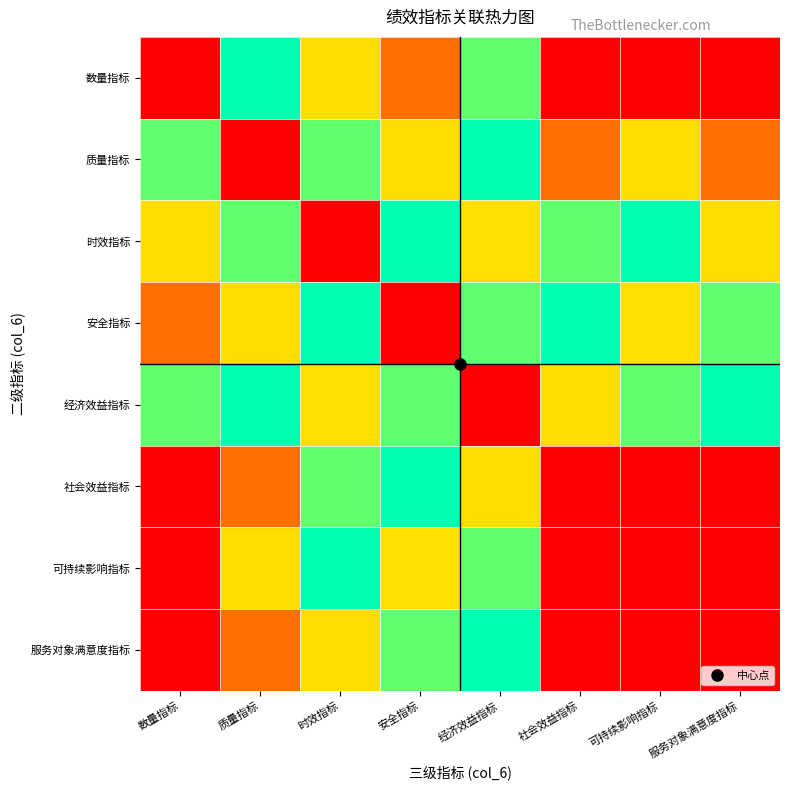

What is the spread (max minus min) of values at 安全指标?

30